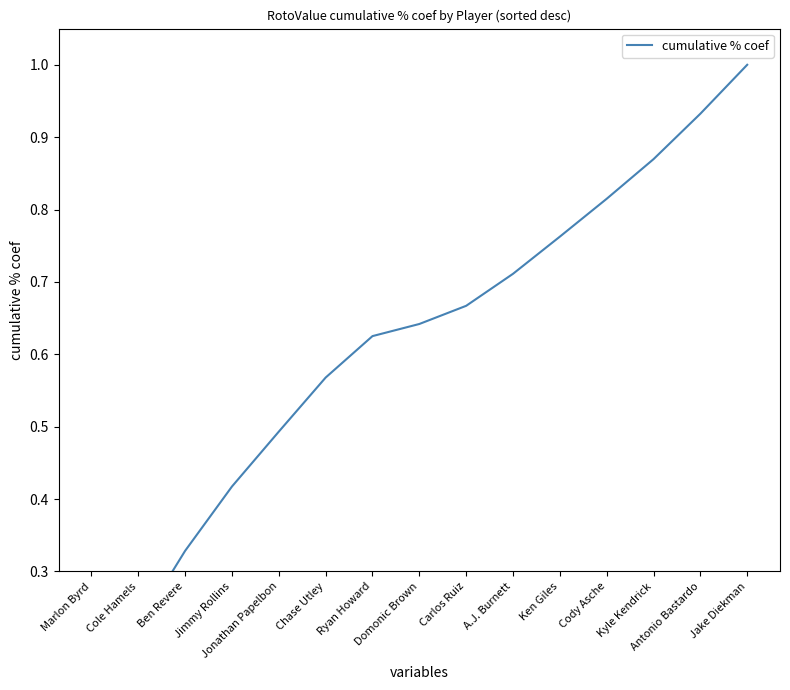

What is the change in value from Cody Asche to Antonio Bastardo?

+0.1